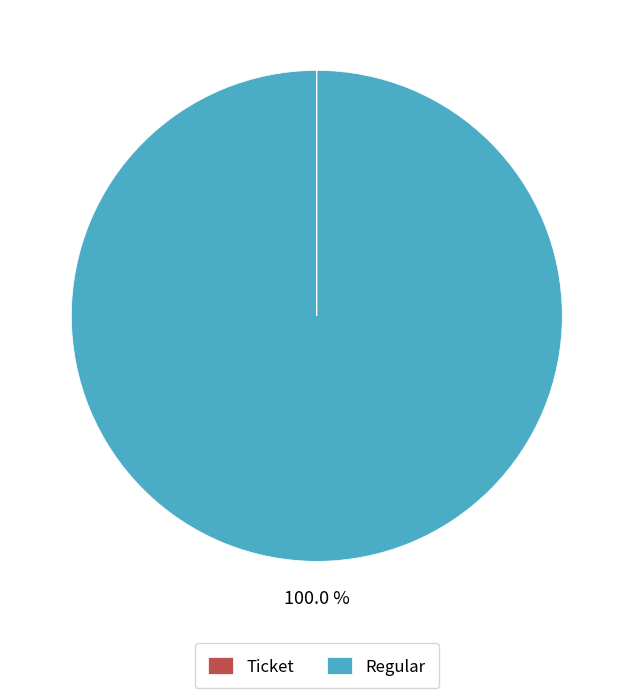

What is the largest slice in the pie chart?

Regular